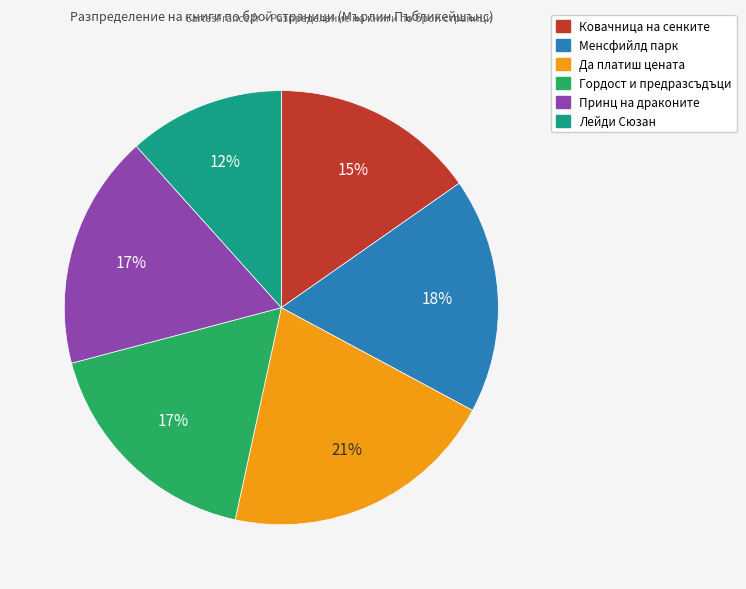

What percentage is the Принц на драконите slice, to the nearest percent?

17%